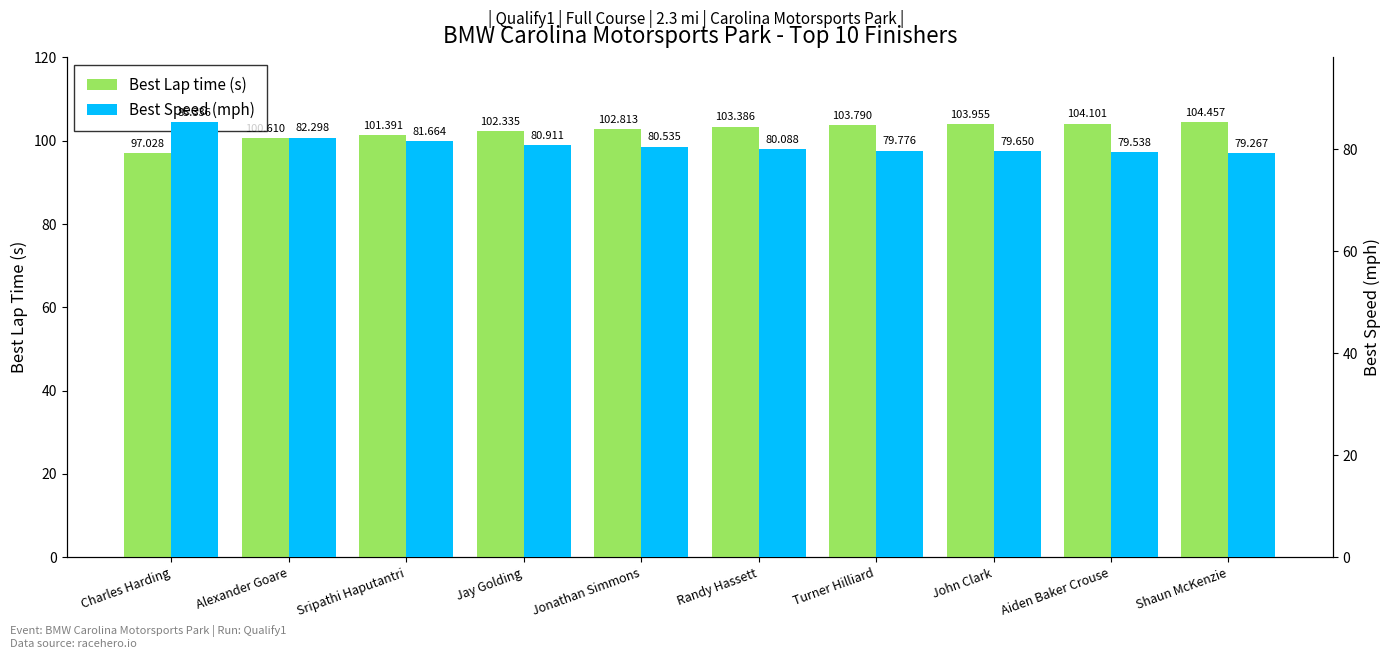

What is the difference between the highest and lowest values at John Clark?

24.3